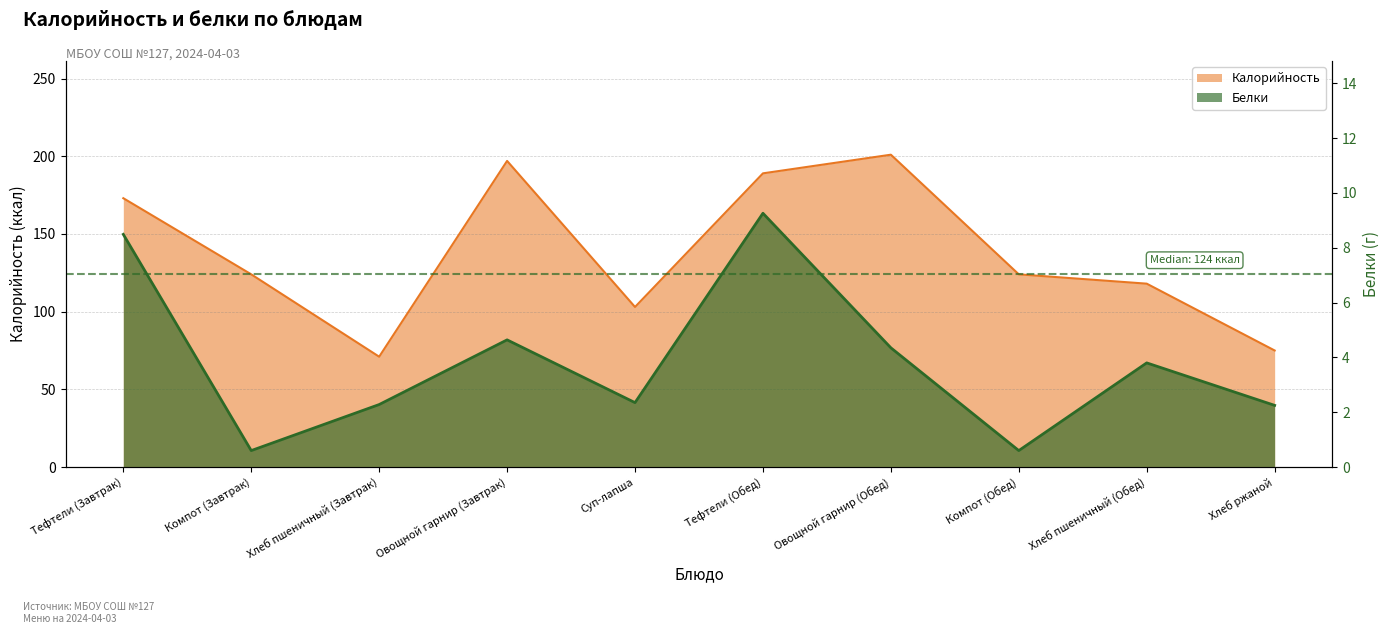

What is the label of the 7th point from the right?

Овощной гарнир (Завтрак)